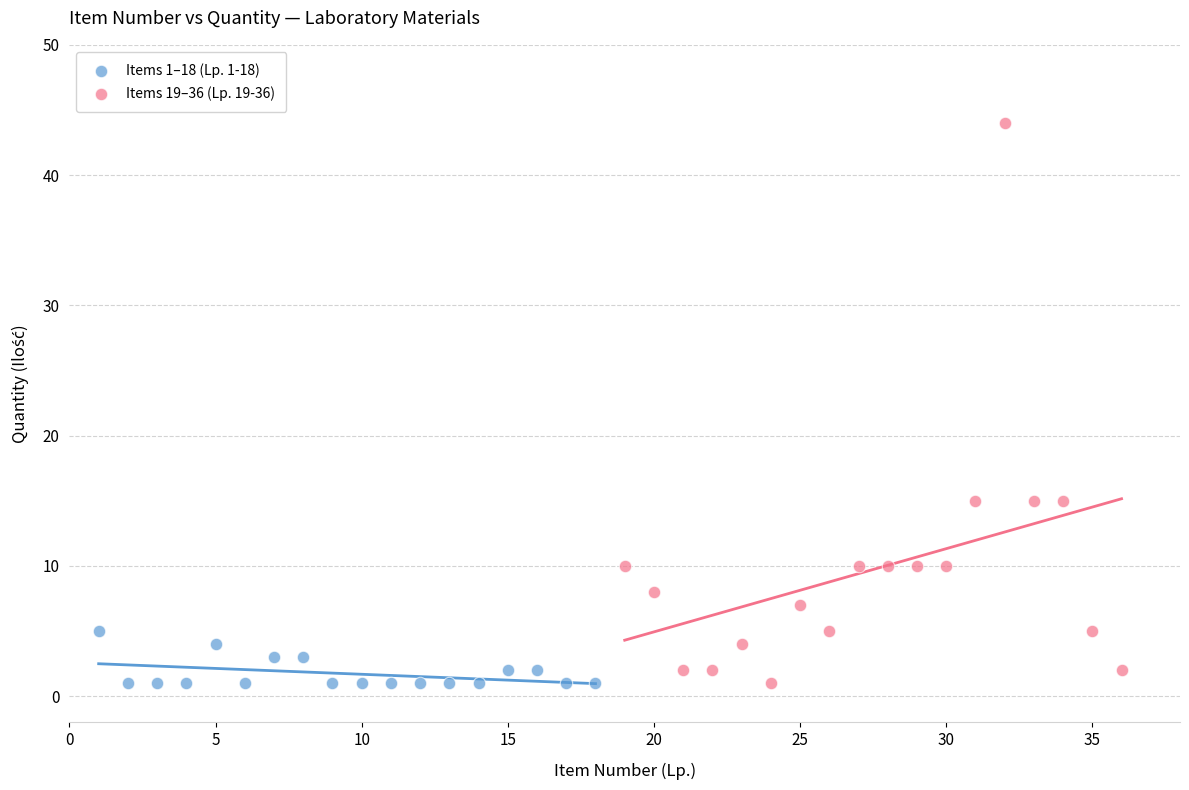

What are all the series names shown in the legend?

Items 1–18 (Lp. 1-18), Items 19–36 (Lp. 19-36)